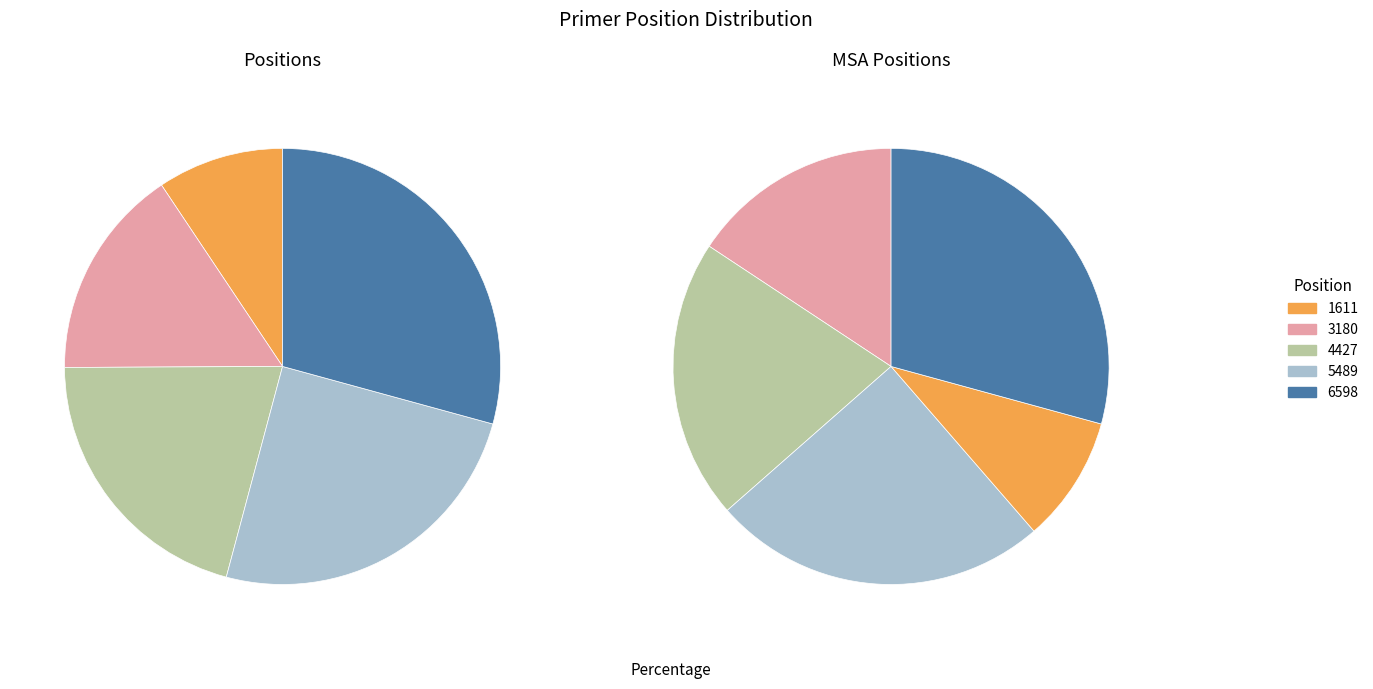

Does 5489 account for over 50% of the chart?

No